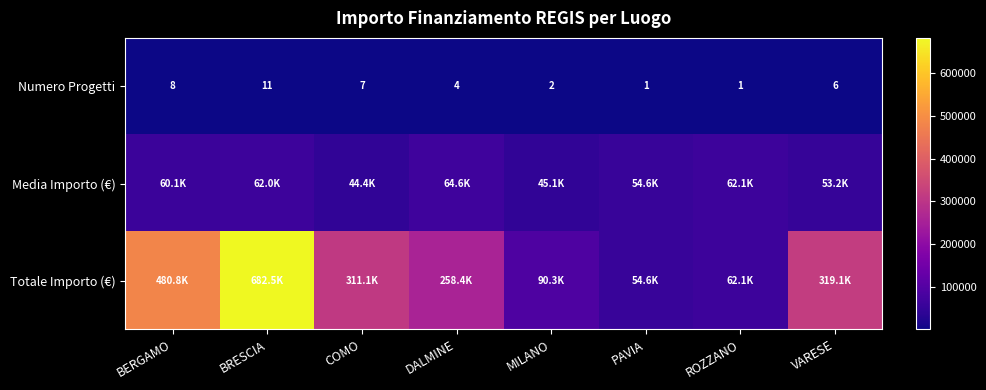

How many data points does each series have?

8